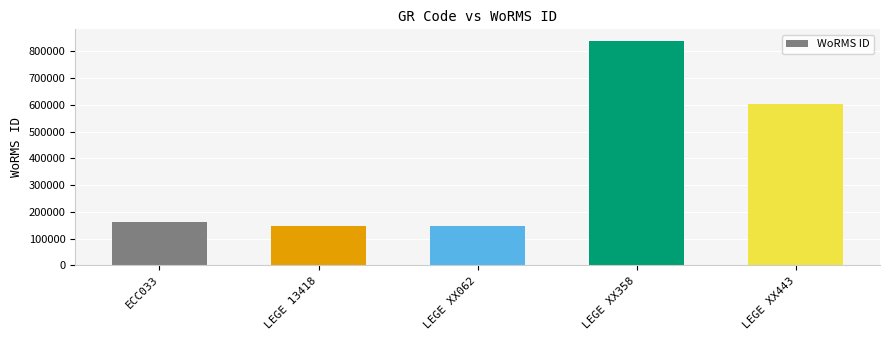

What is the greatest value displayed?

839906